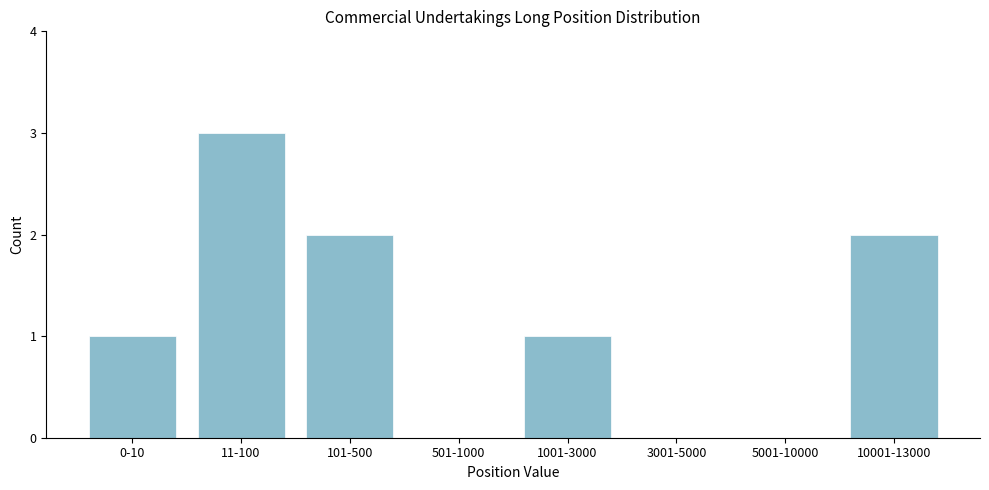

Reading left to right, extract all data points from this chart.

0-10=1	11-100=3	101-500=2	501-1000=0	1001-3000=1	3001-5000=0	5001-10000=0	10001-13000=2